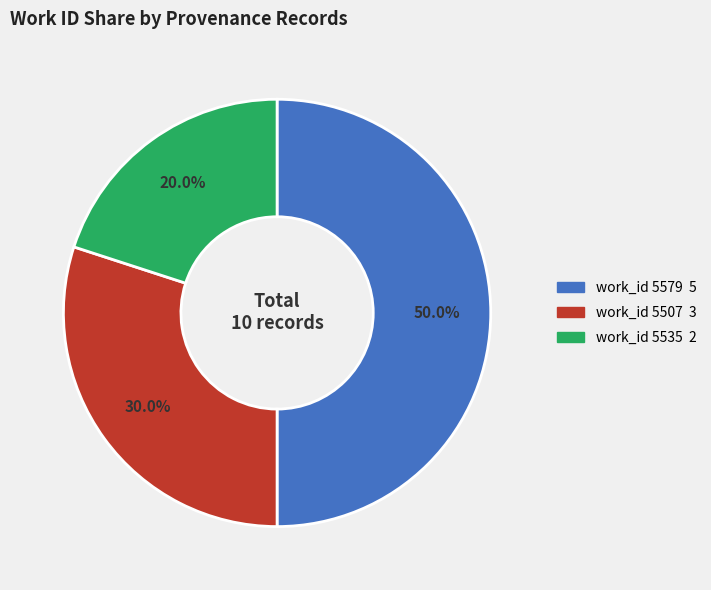

Does any single category account for the majority?

No